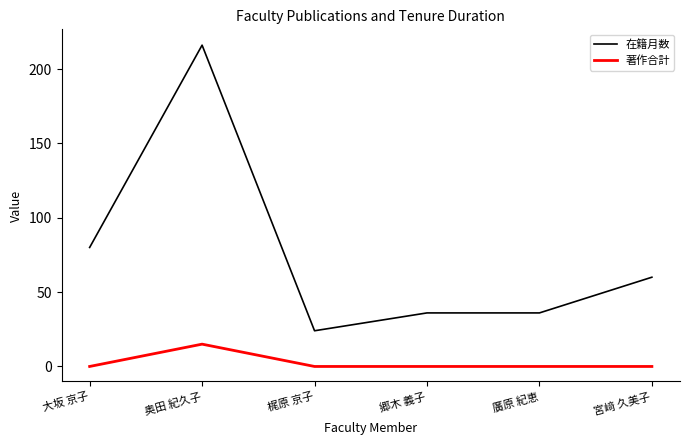

Does the chart display data point markers on the line(s)?

No